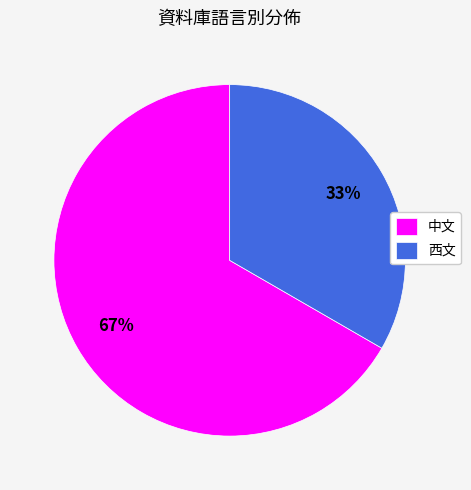

What percentage is the 西文 slice, to the nearest percent?

33%